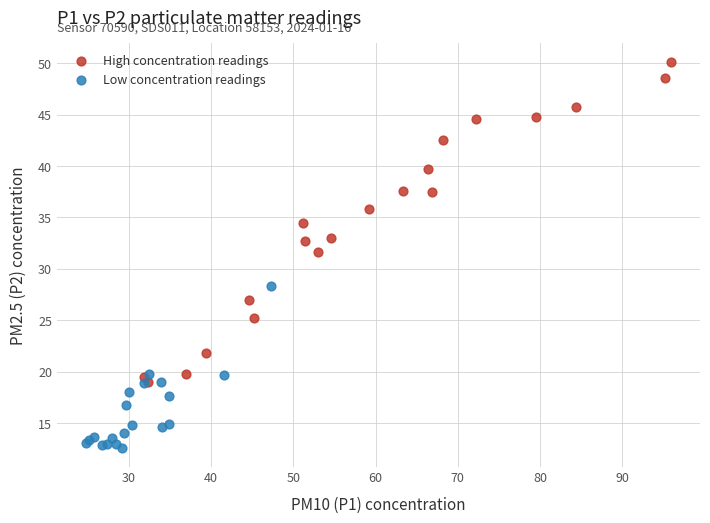

Which series reaches the maximum Y coordinate?

High concentration readings